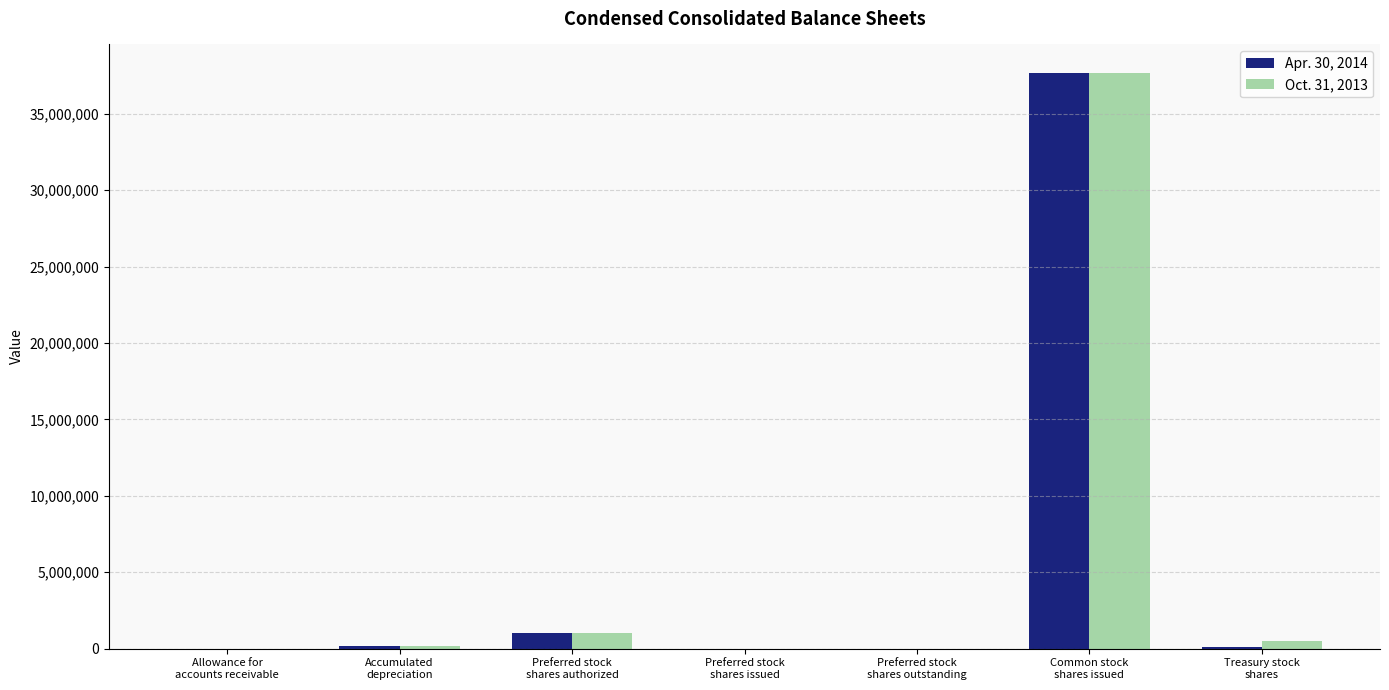

How many groups of bars are there?

7